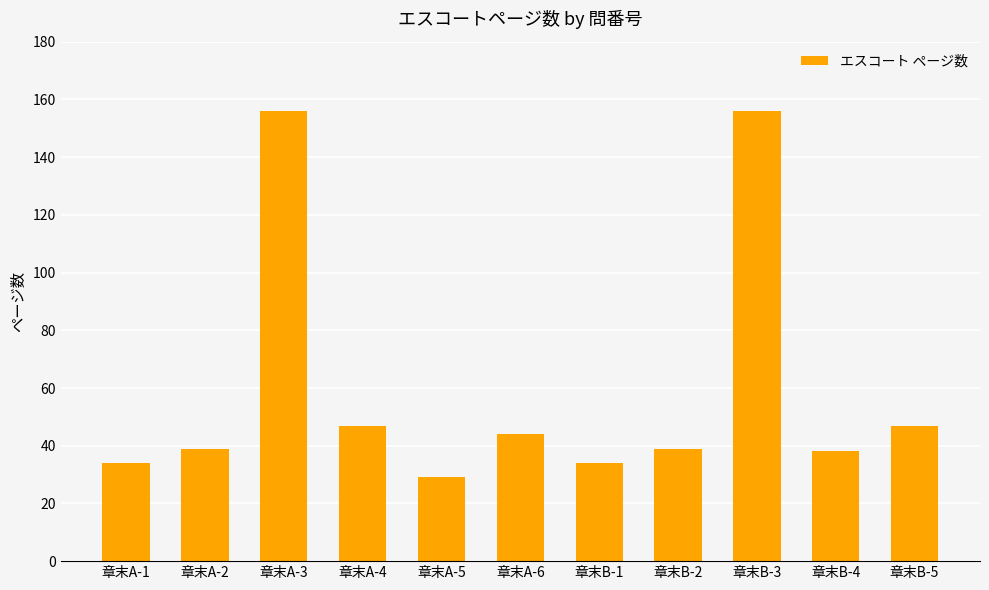

What is the difference between the maximum and second lowest values?

122